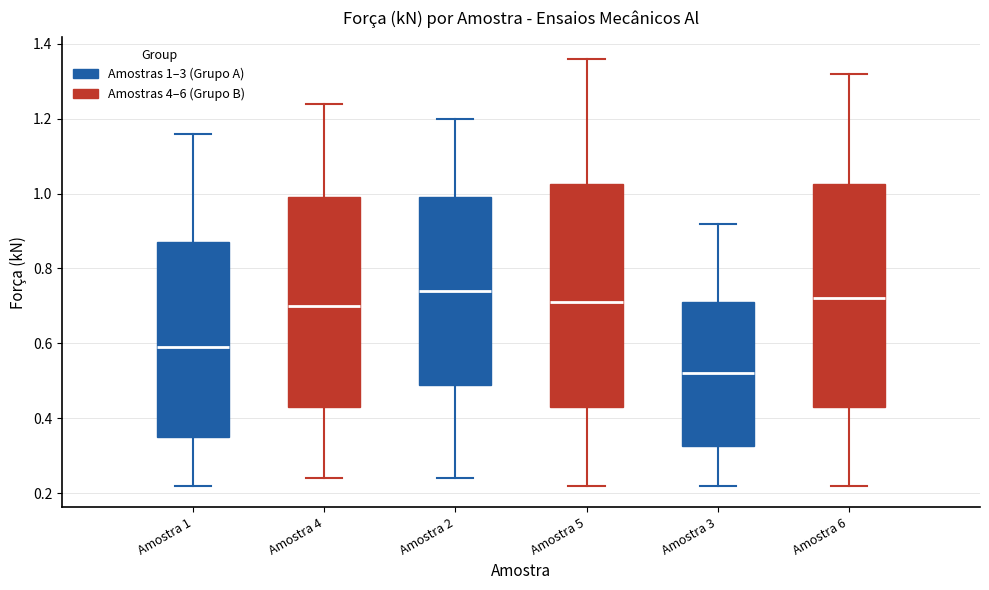

Which box's median line is the lowest?

Amostra 3